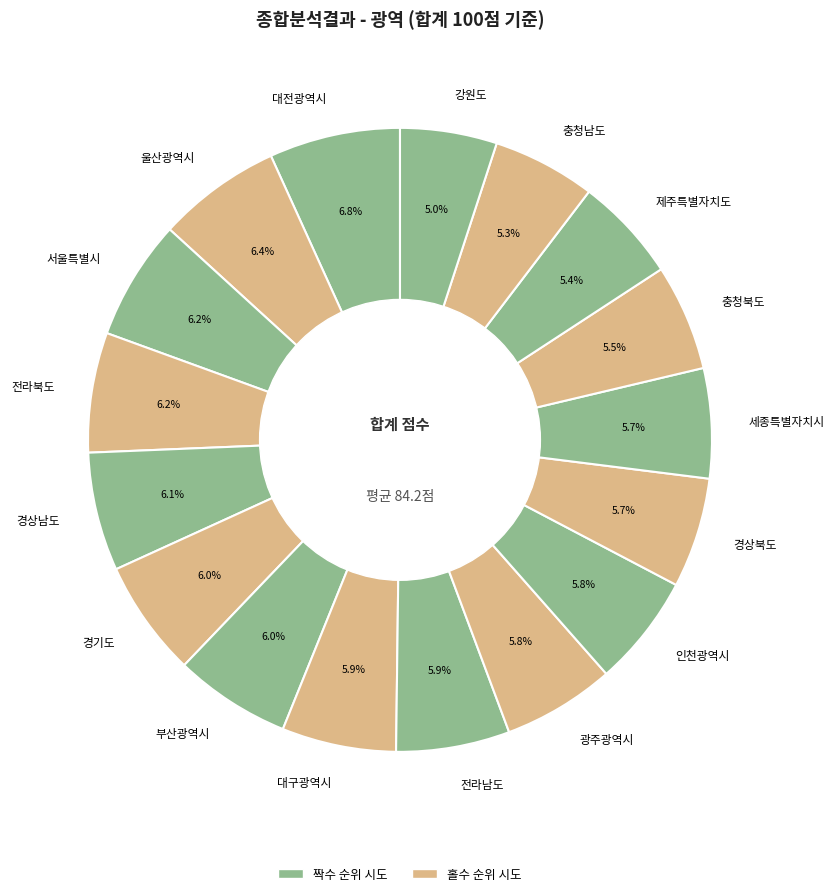

Is there any slice that represents more than half of the pie?

No